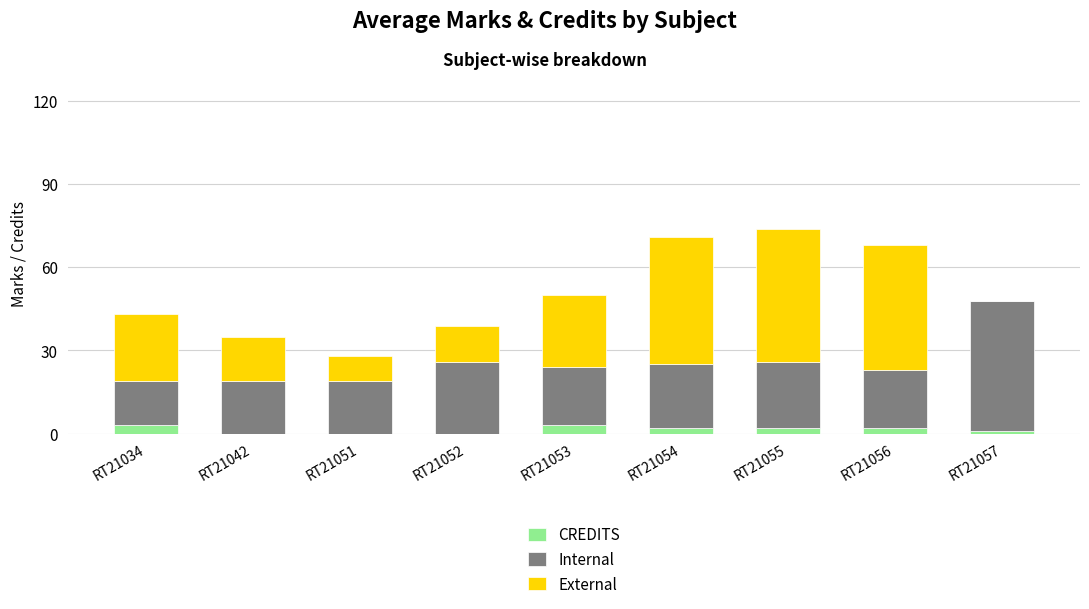

What is the total value across all series at RT21052?

39